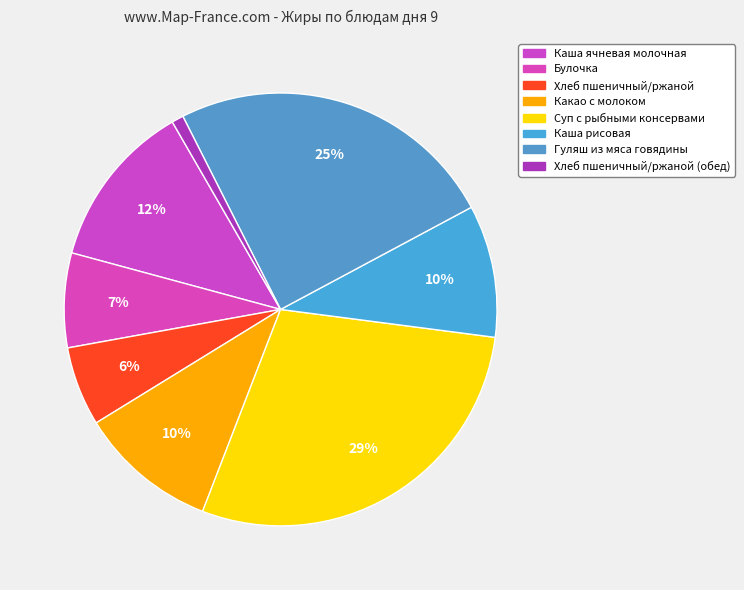

Is it true that Каша ячневая молочная is 1% of the pie?

False